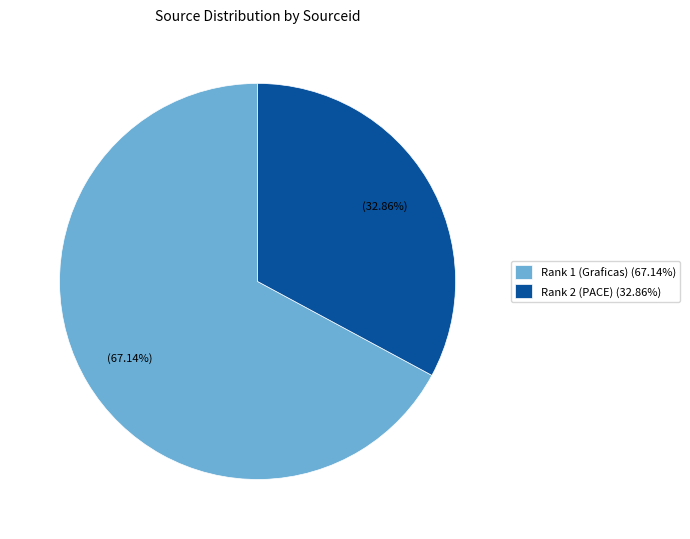

Which category has the smallest portion of the pie?

Rank 2 (PACE)